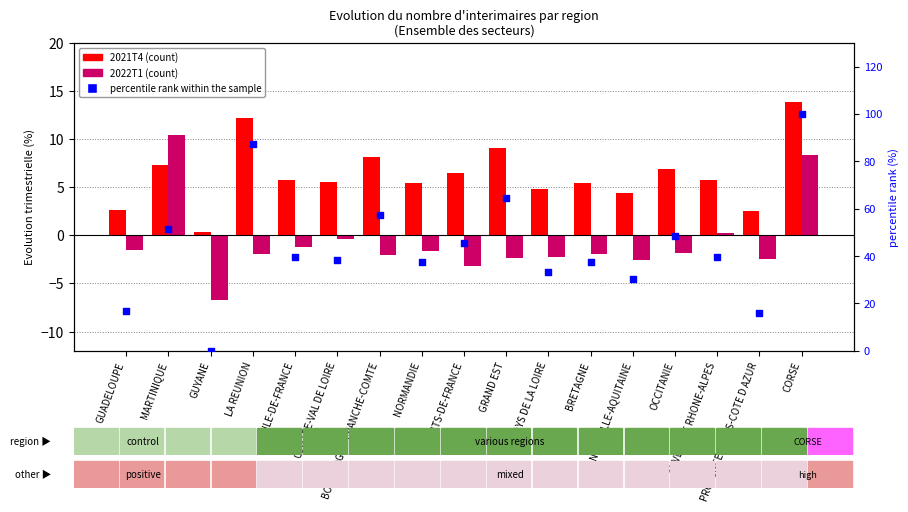

Which series contains the lowest Y value?

2022T1